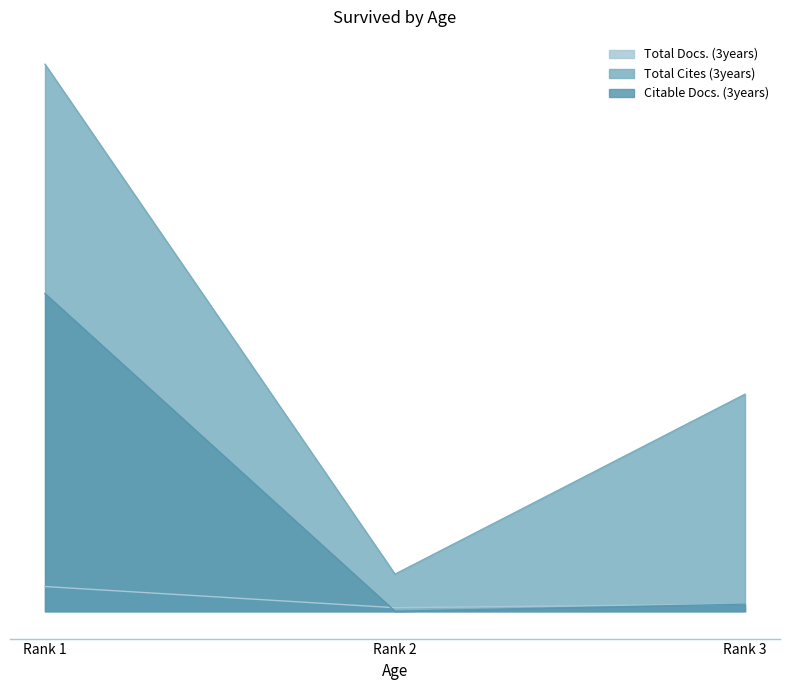

The Total Docs. (3years) series shows 7 at Rank 3. True or false?

False